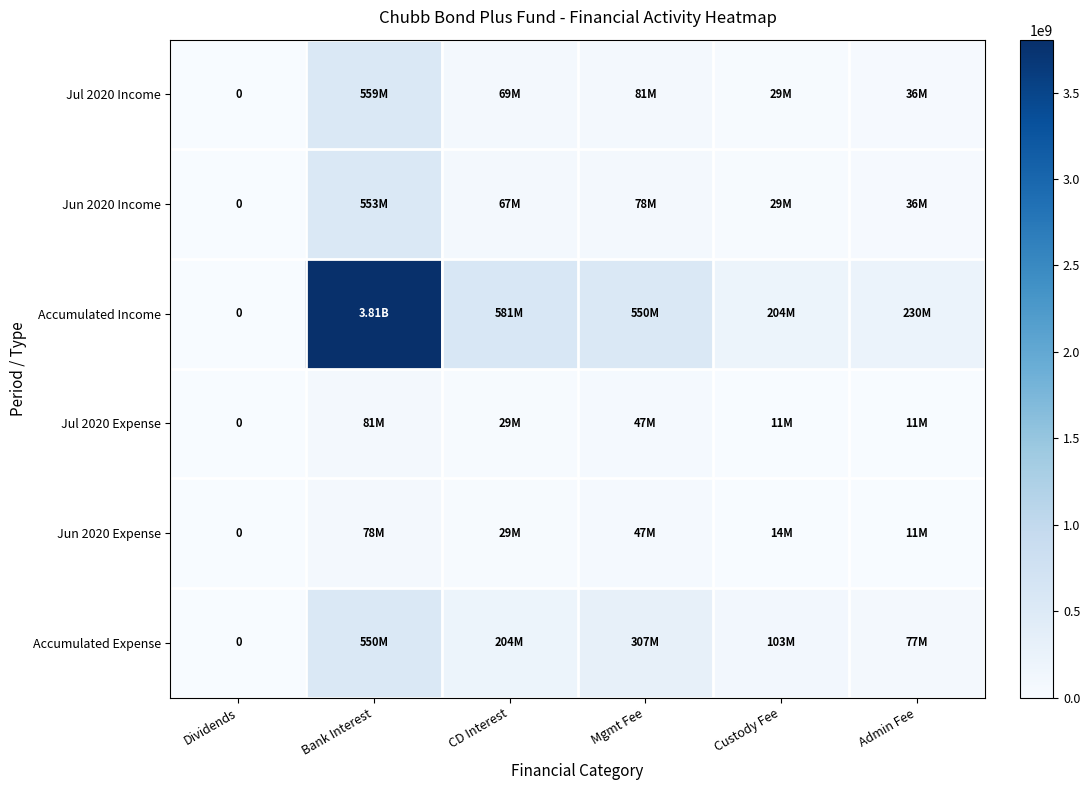

How many values in Jul 2020 Expense are above zero?

5